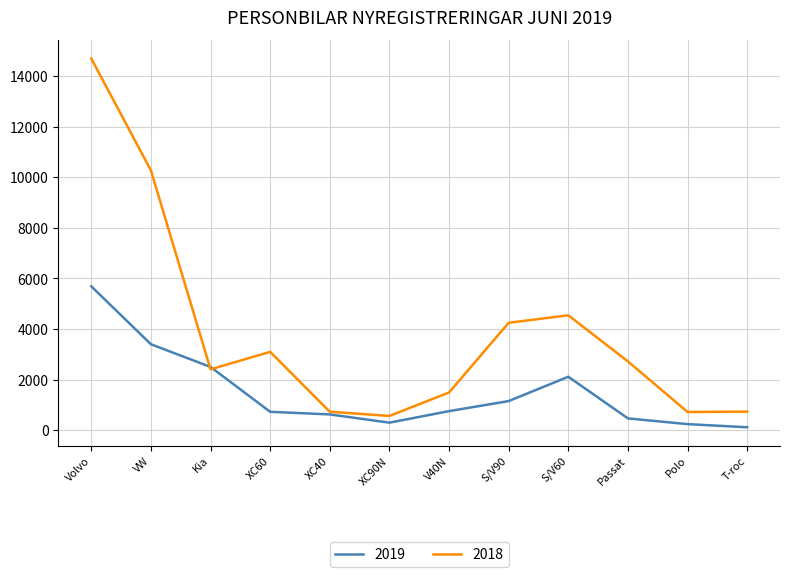

Which series has the largest range (max minus min)?

2018